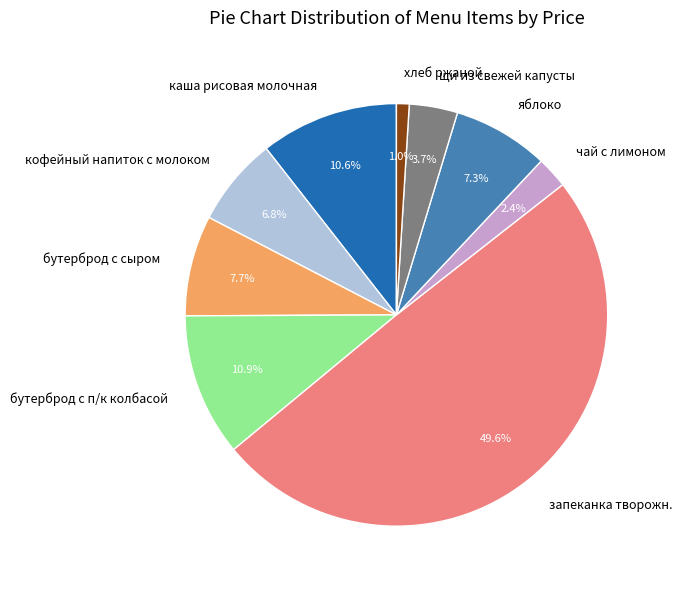

Which slice is the largest?

запеканка творожн.